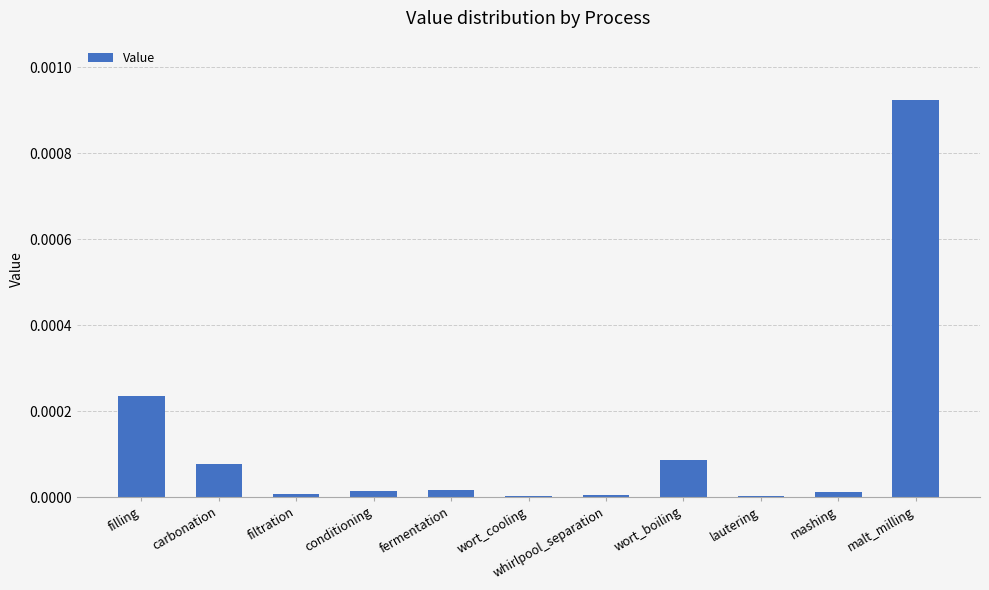

Which has a higher value, filling or malt_milling?

malt_milling